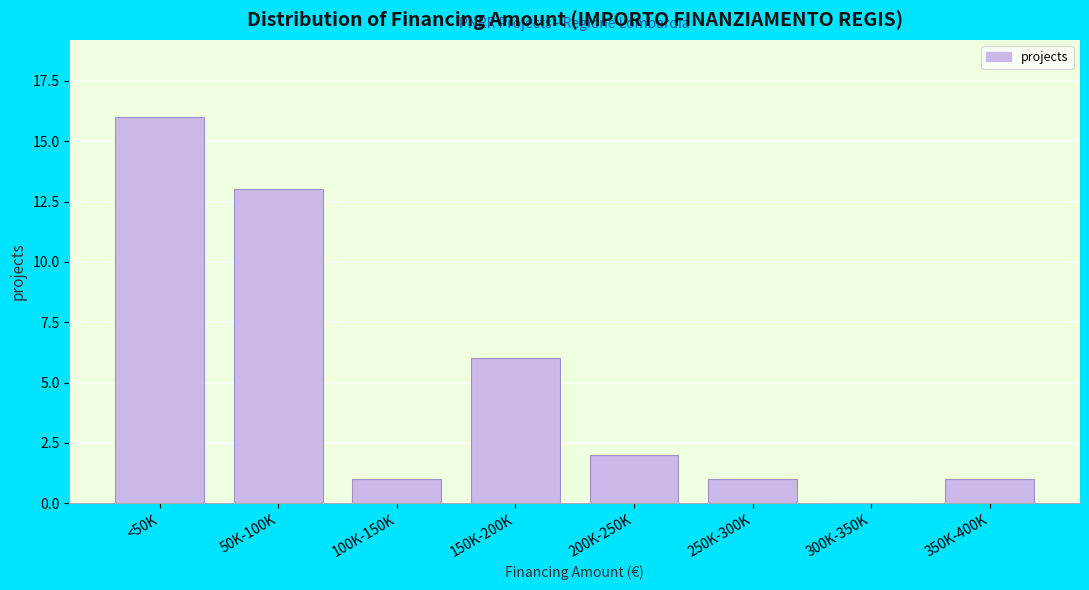

Reading left to right, what are all the values shown in this chart?

<50K=16	50K-100K=13	100K-150K=1	150K-200K=6	200K-250K=2	250K-300K=1	300K-350K=0	350K-400K=1